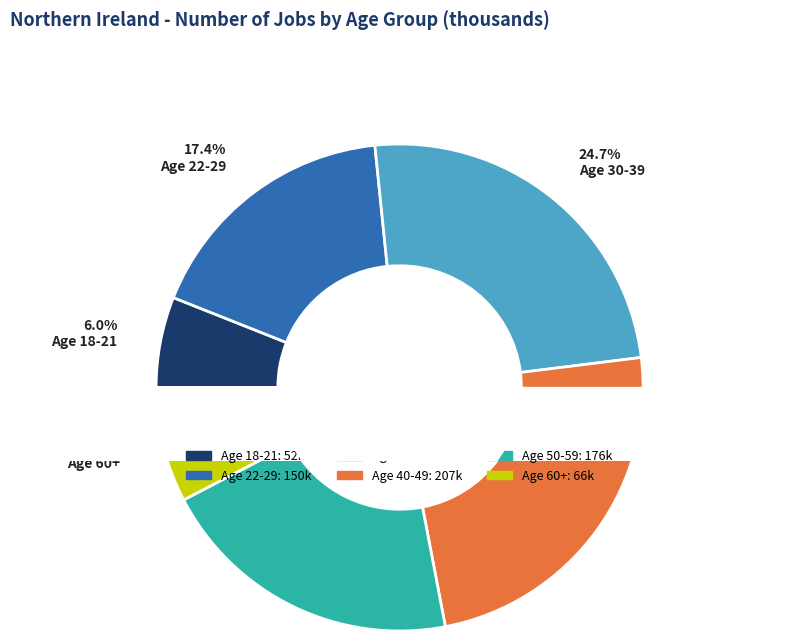

Rank the categories by value from highest to lowest.

Age 30-39, Age 40-49, Age 50-59, Age 22-29, Age 60+, Age 18-21